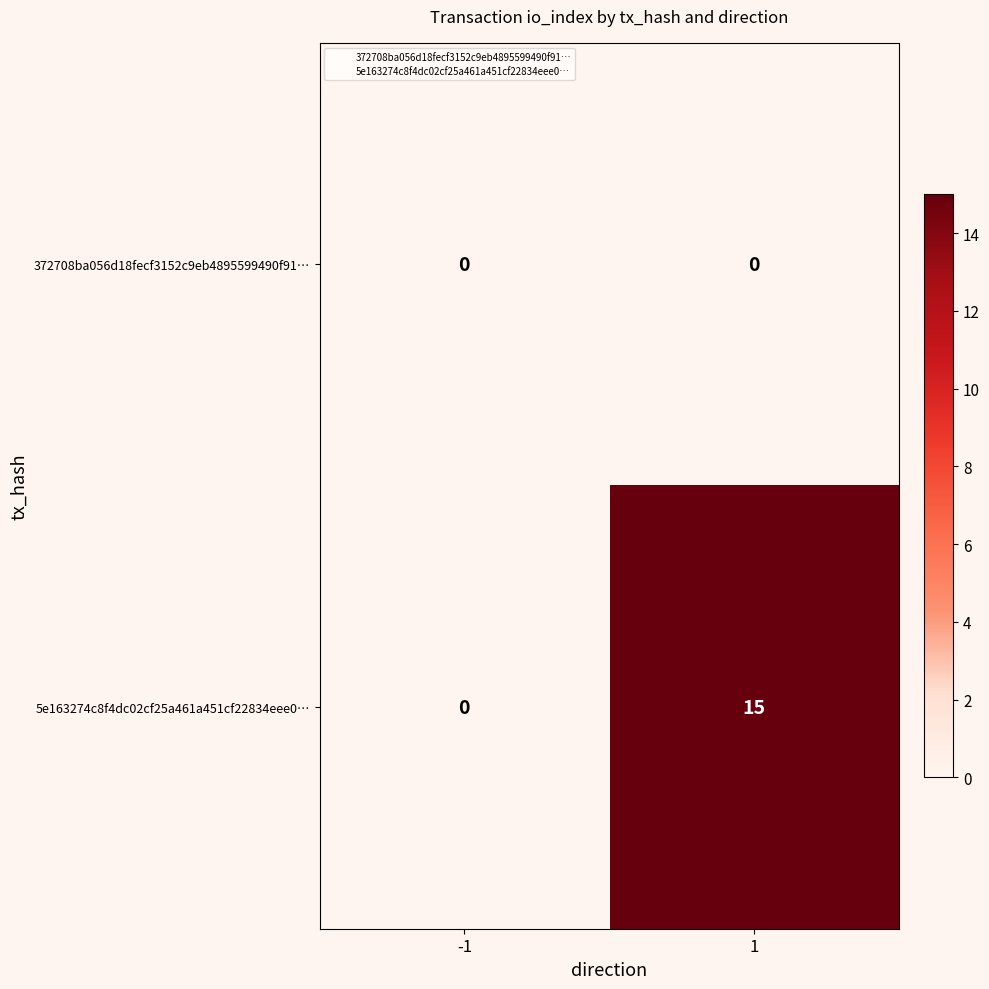

Rank the series by their maximum value, from lowest to highest.

372708ba056d18fecf3152c9eb4895599490f91…, 5e163274c8f4dc02cf25a461a451cf22834eee0…